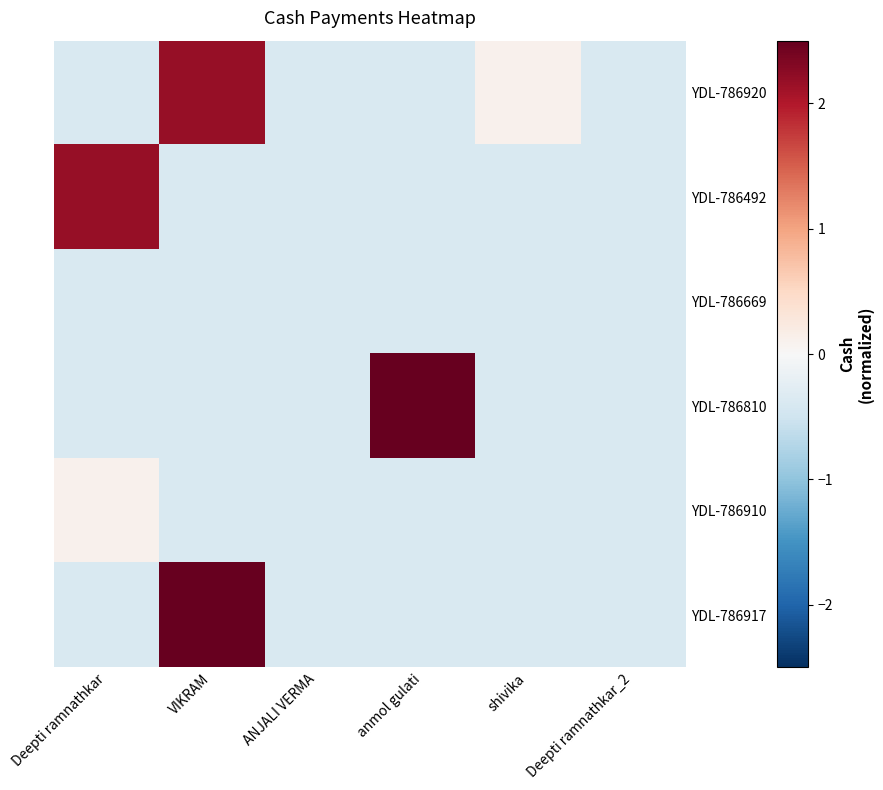

Reading left to right, list all the values displayed in this chart.

YDL-786920: Deepti ramnathkar=-0.4	VIKRAM=2.2	ANJALI VERMA=-0.4	anmol gulati=-0.4	shivika=0.1	Deepti ramnathkar_2=-0.4
YDL-786492: Deepti ramnathkar=2.2	VIKRAM=-0.4	ANJALI VERMA=-0.4	anmol gulati=-0.4	shivika=-0.4	Deepti ramnathkar_2=-0.4
YDL-786669: Deepti ramnathkar=-0.4	VIKRAM=-0.4	ANJALI VERMA=-0.4	anmol gulati=-0.4	shivika=-0.4	Deepti ramnathkar_2=-0.4
YDL-786810: Deepti ramnathkar=-0.4	VIKRAM=-0.4	ANJALI VERMA=-0.4	anmol gulati=3.8	shivika=-0.4	Deepti ramnathkar_2=-0.4
YDL-786910: Deepti ramnathkar=0.1	VIKRAM=-0.4	ANJALI VERMA=-0.4	anmol gulati=-0.4	shivika=-0.4	Deepti ramnathkar_2=-0.4
YDL-786917: Deepti ramnathkar=-0.4	VIKRAM=2.8	ANJALI VERMA=-0.4	anmol gulati=-0.4	shivika=-0.4	Deepti ramnathkar_2=-0.4